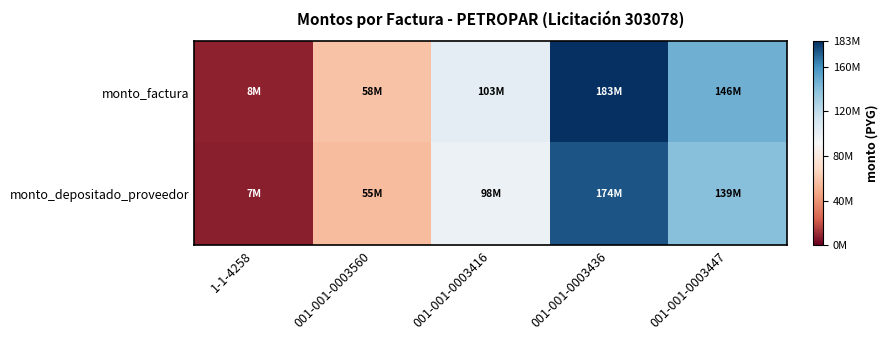

At 001-001-0003447, list the series in order from largest to smallest.

monto_factura, monto_depositado_proveedor